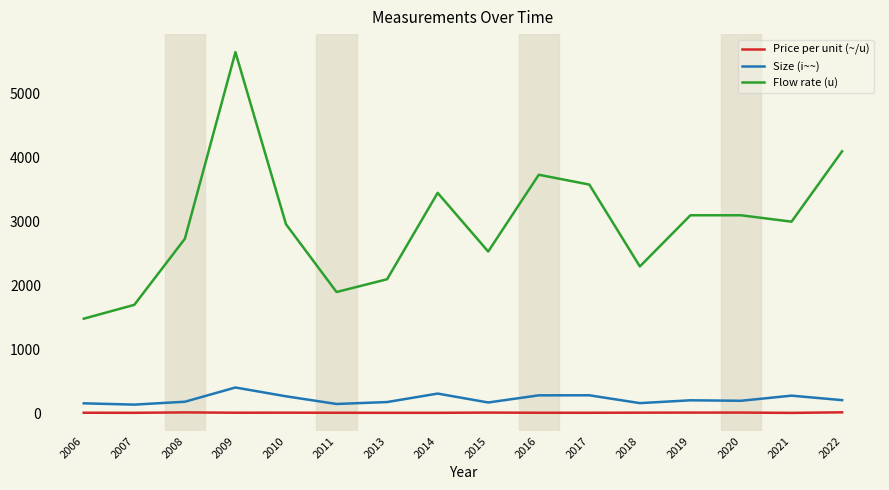

Is it true that Size (i~~) equals 270.0 at 2010?

True